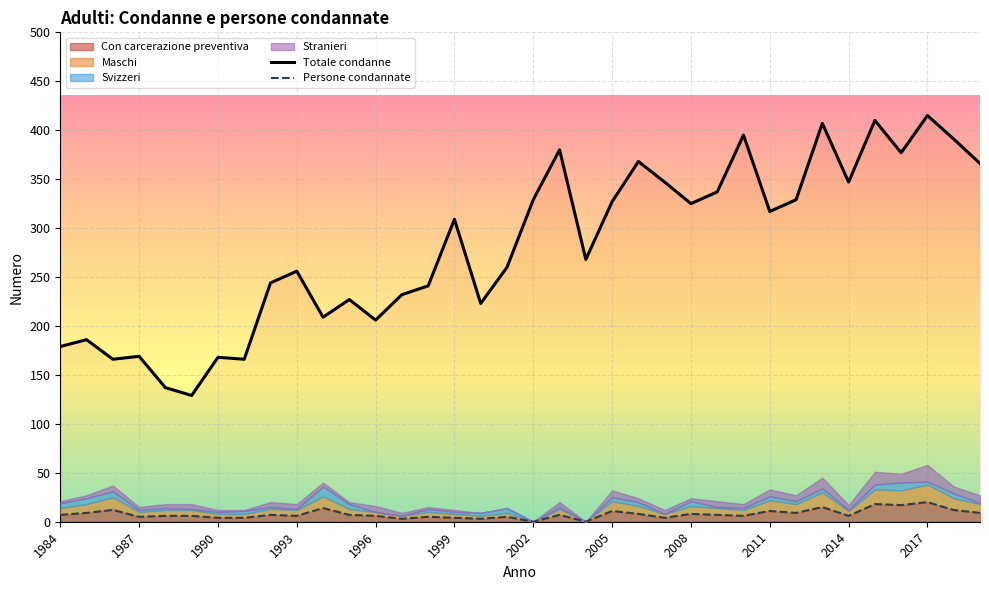

Reading right to left, transcribe all the data shown in this chart.

Totale condanne: 2019=366	2018=391	2017=415	2016=377	2015=410	2014=347	2013=407	2012=329	2011=317	2010=395	2009=337	2008=325	2007=347	2006=368	2005=327	2004=268	2003=380	2002=329	2001=260	2000=223	1999=309	1998=241	1997=232	1996=206	1995=227	1994=209	1993=256	1992=244	1991=166	1990=168	1989=129	1988=137	1987=169	1986=166	1985=186	1984=179
Con carcerazione preventiva: 2019=9	2018=12	2017=20	2016=17	2015=18	2014=6	2013=15	2012=9	2011=11	2010=6	2009=7	2008=8	2007=4	2006=8	2005=11	2004=0	2003=7	2002=0	2001=5	2000=3	1999=4	1998=5	1997=3	1996=6	1995=7	1994=14	1993=6	1992=7	1991=4	1990=4	1989=6	1988=6	1987=5	1986=13	1985=9	1984=7
Persone condannate: 2019=9	2018=12	2017=20	2016=17	2015=18	2014=6	2013=15	2012=9	2011=11	2010=6	2009=7	2008=8	2007=4	2006=8	2005=11	2004=0	2003=7	2002=0	2001=5	2000=3	1999=4	1998=5	1997=3	1996=6	1995=7	1994=14	1993=6	1992=7	1991=4	1990=4	1989=6	1988=6	1987=5	1986=12	1985=9	1984=7
Maschi: 2019=9	2018=12	2017=18	2016=15	2015=15	2014=5	2013=15	2012=9	2011=11	2010=6	2009=7	2008=8	2007=4	2006=8	2005=10	2004=0	2003=6	2002=0	2001=4	2000=3	1999=4	1998=5	1997=3	1996=4	1995=6	1994=12	1993=6	1992=6	1991=4	1990=4	1989=6	1988=6	1987=5	1986=12	1985=9	1984=7
Svizzeri: 2019=1	2018=5	2017=3	2016=8	2015=5	2014=1	2013=4	2012=3	2011=4	2010=2	2009=1	2008=5	2007=0	2006=4	2005=4	2004=0	2003=2	2002=0	2001=5	2000=3	1999=2	1998=3	1997=0	1996=0	1995=5	1994=10	1993=1	1992=2	1991=3	1990=2	1989=1	1988=2	1987=2	1986=6	1985=6	1984=5
Stranieri: 2019=8	2018=7	2017=17	2016=9	2015=13	2014=5	2013=11	2012=6	2011=7	2010=4	2009=6	2008=3	2007=4	2006=4	2005=7	2004=0	2003=5	2002=0	2001=0	2000=0	1999=2	1998=2	1997=3	1996=6	1995=2	1994=4	1993=5	1992=5	1991=1	1990=2	1989=5	1988=4	1987=3	1986=6	1985=3	1984=2